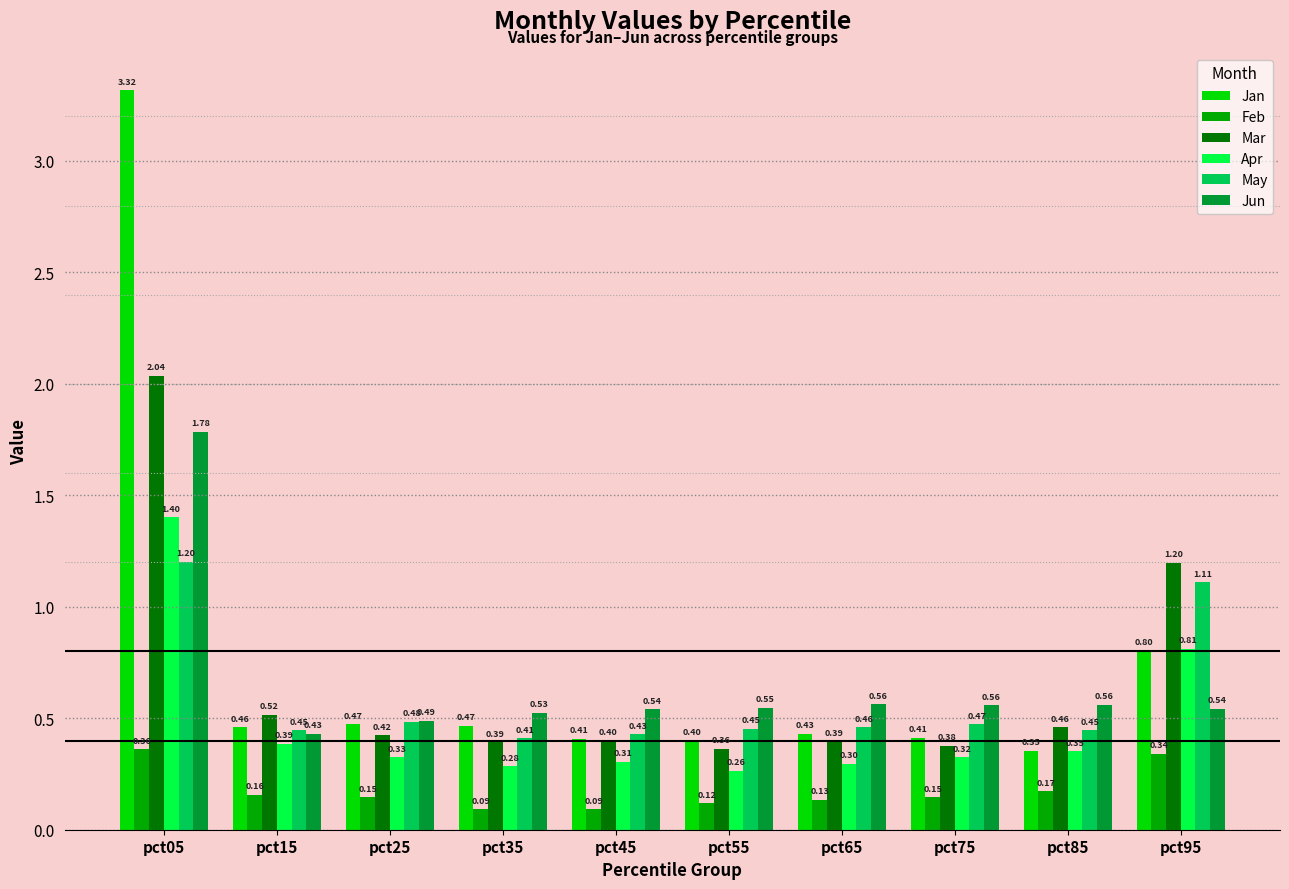

What is the difference between the maximum and second lowest values in the Feb series?

0.3